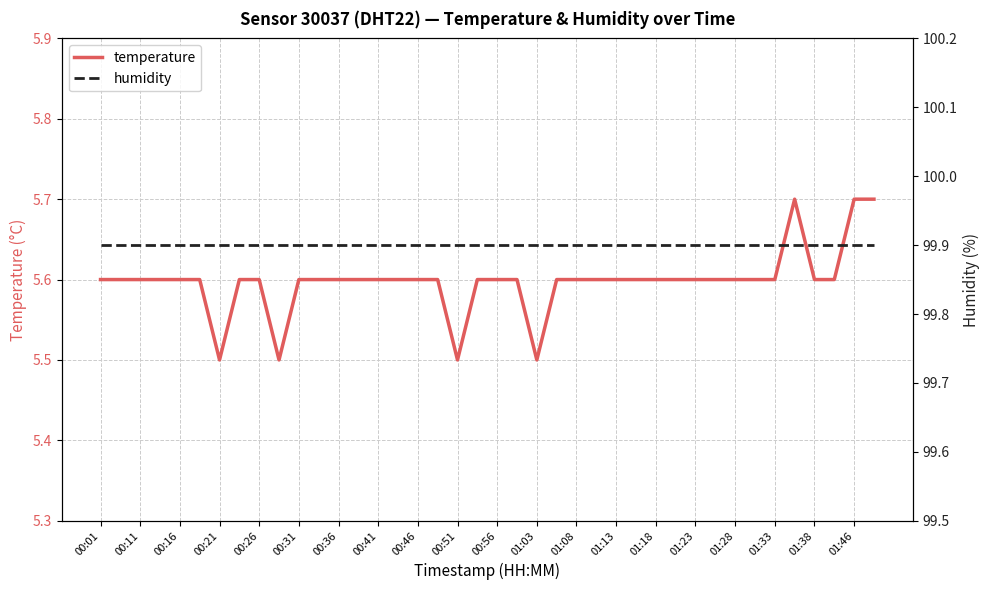

How many data points does each series have?

40